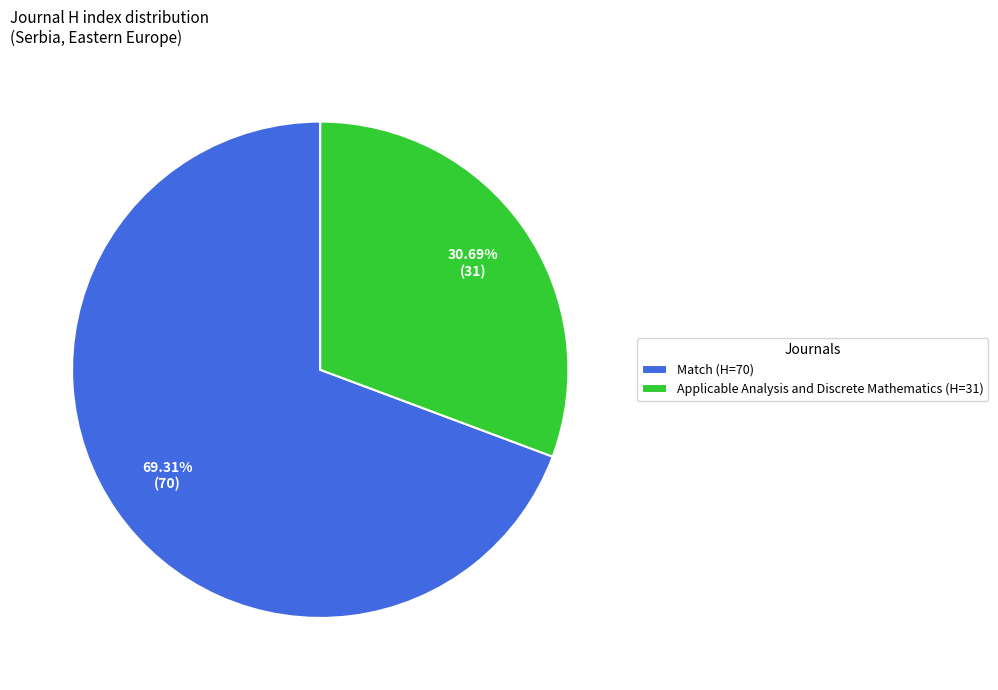

To the nearest percent, what is the difference between the largest and smallest slice percentages?

39%